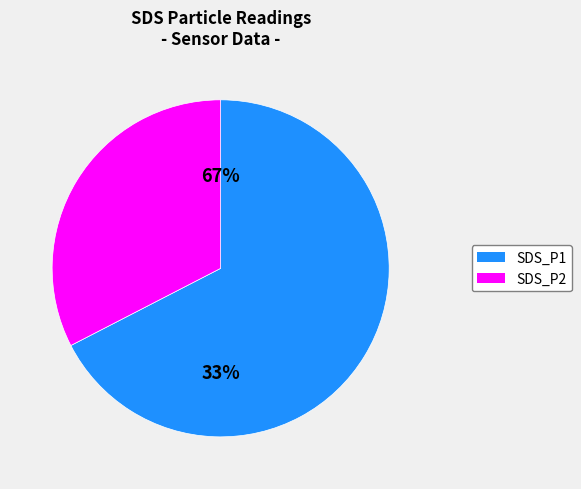

Does 10 account for over 50% of the chart?

No